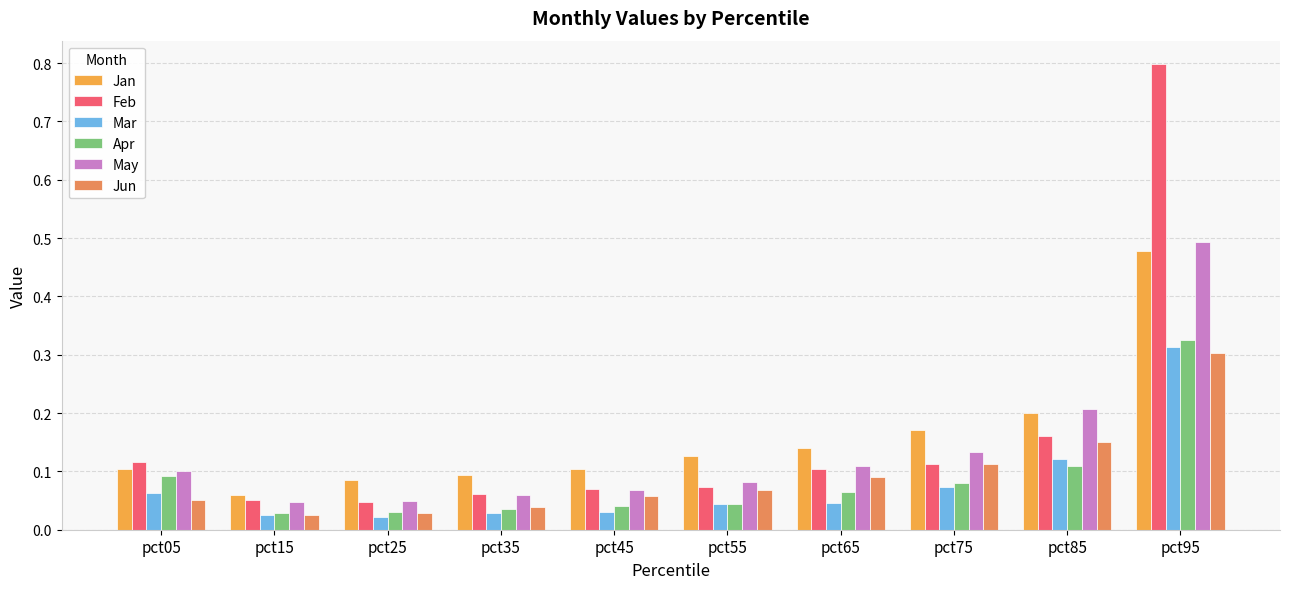

How many bars are there in each group?

6